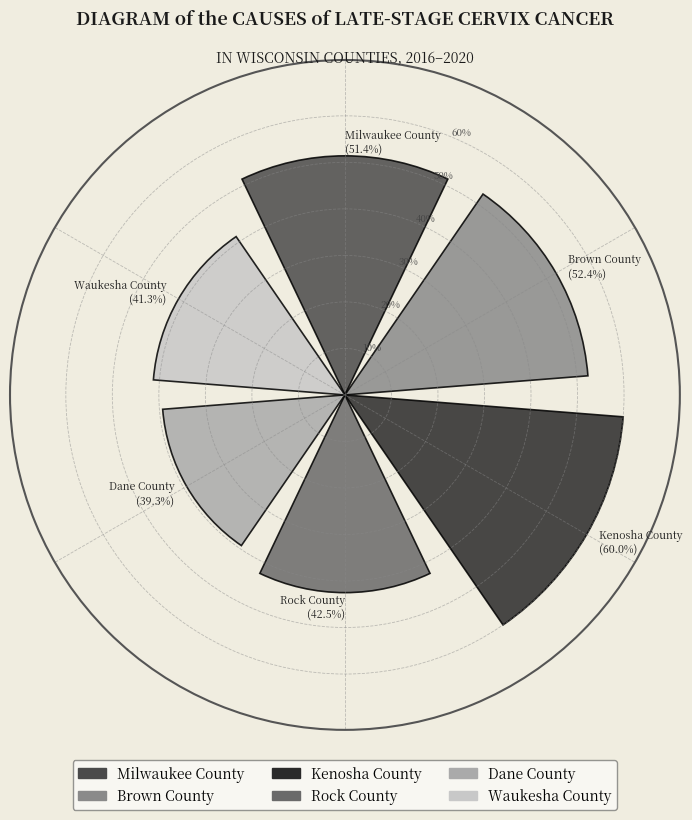

What is the maximum value shown in the chart?

60.0